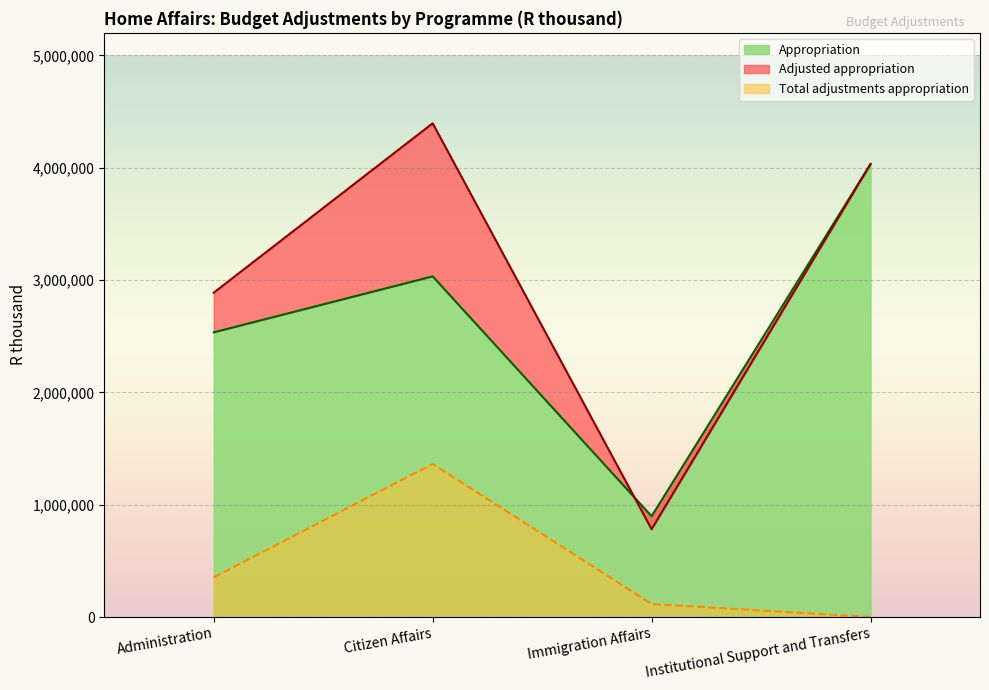

What is the average value of the Adjusted appropriation series?

3023868